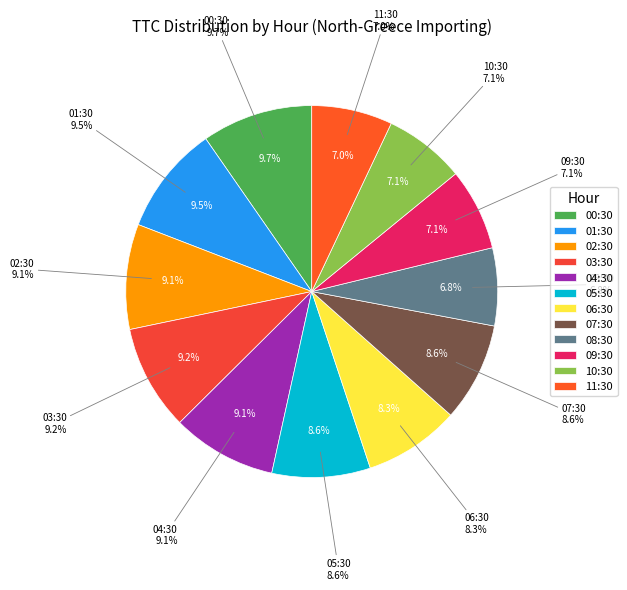

Rank the categories by value from lowest to highest.

08:30, 11:30, 10:30, 09:30, 06:30, 05:30, 07:30, 04:30, 02:30, 03:30, 01:30, 00:30